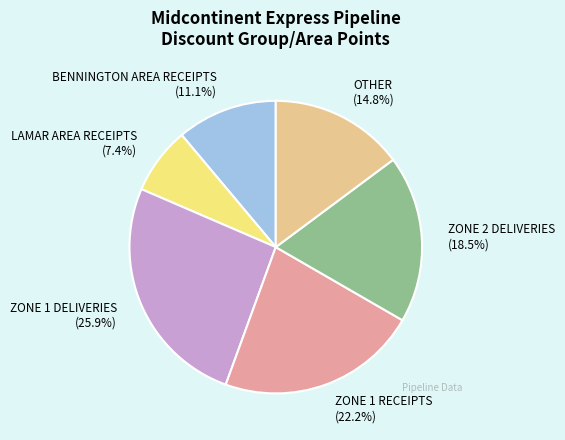

The ZONE 2 DELIVERIES slice represents 7% of the pie. True or false?

False